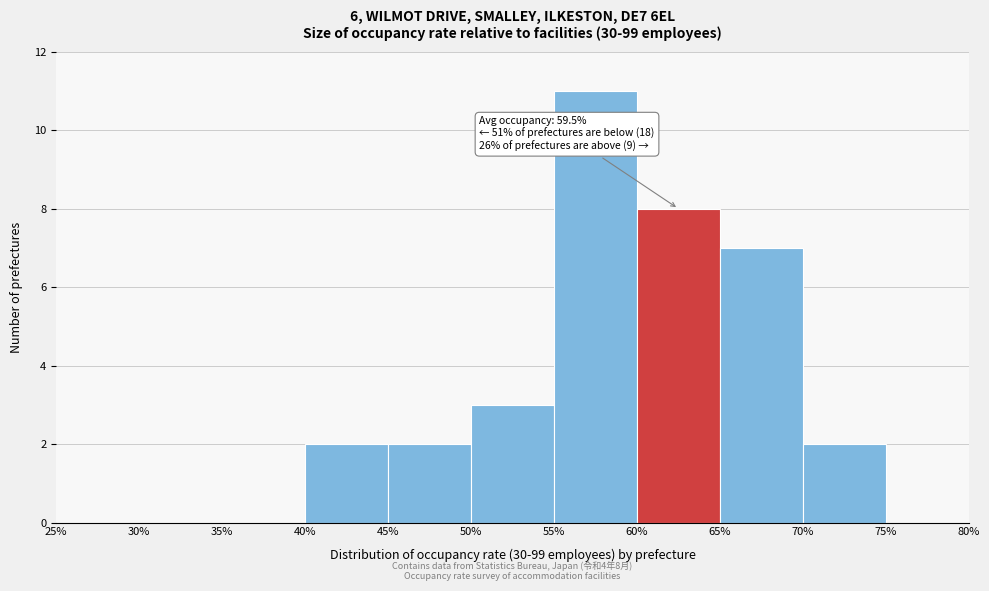

Over which range of the x-axis is the bar tallest?

55% to 60%